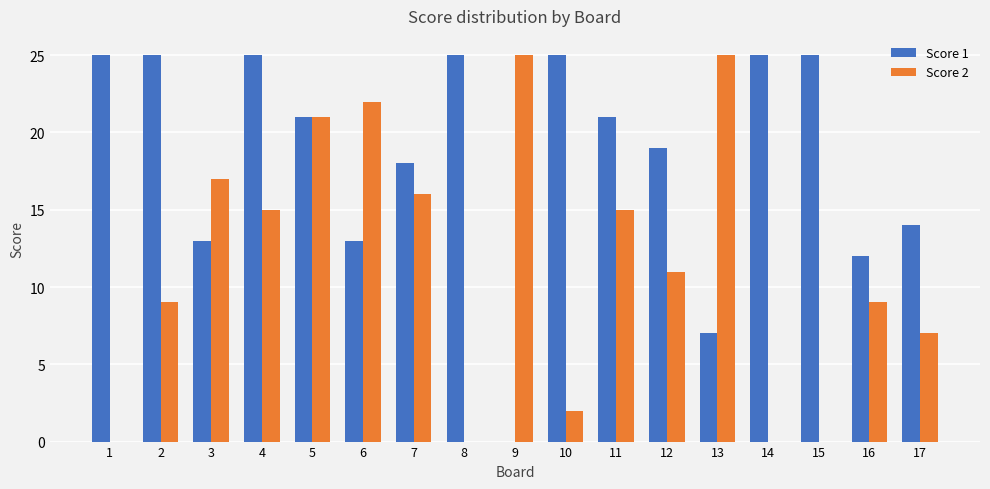

What are all the series names shown in the legend?

Score 1, Score 2